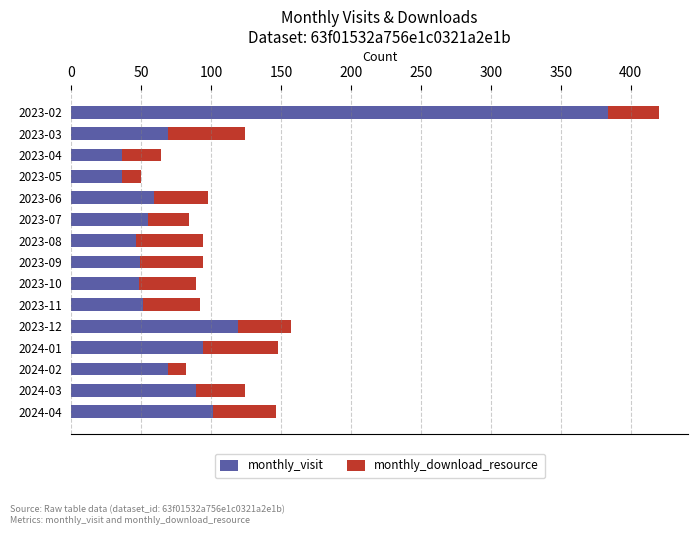

At which category is the sum across all series the highest?

2023-02